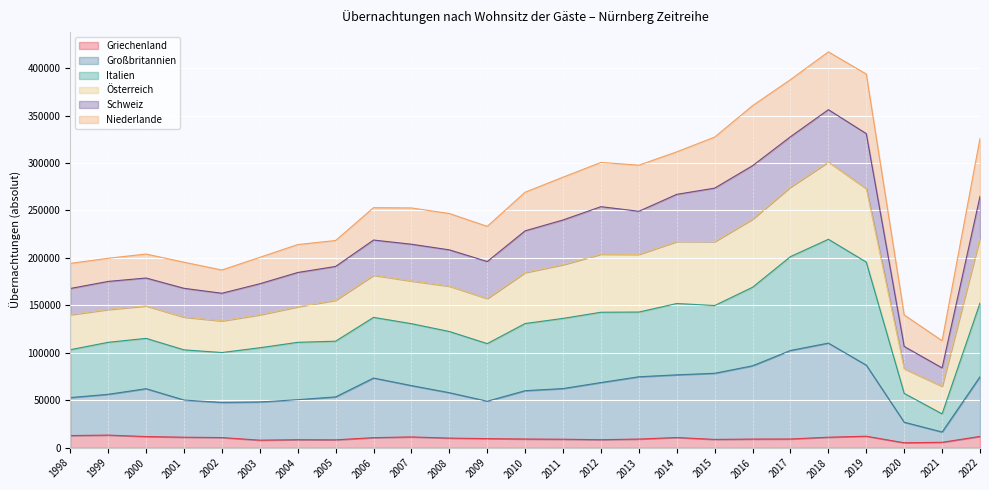

Which series has the largest total across all categories?

Italien